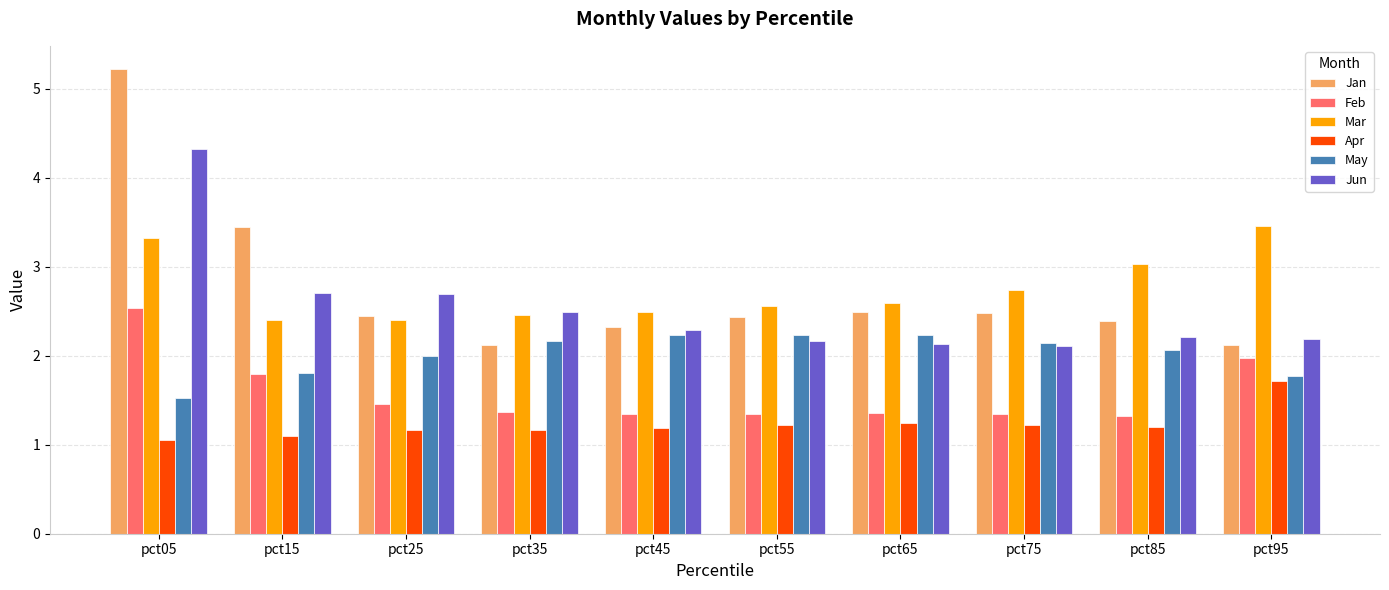

Is the value of Jun at pct35 greater than the value of May at pct95?

Yes